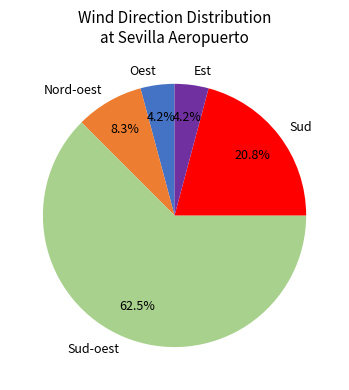

What is the largest slice in the pie chart?

Sud-oest